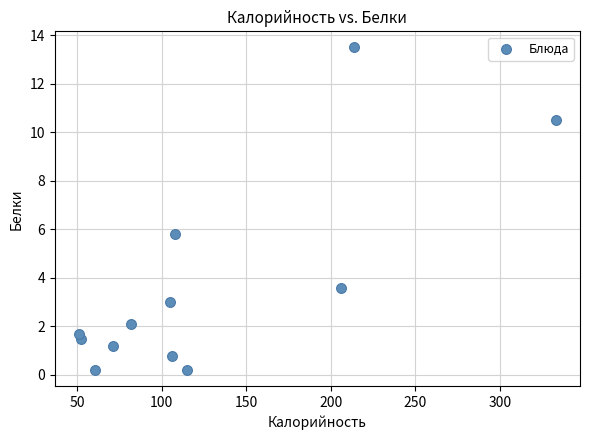

What Y value in the scatter plot is closest to 6?

5.8